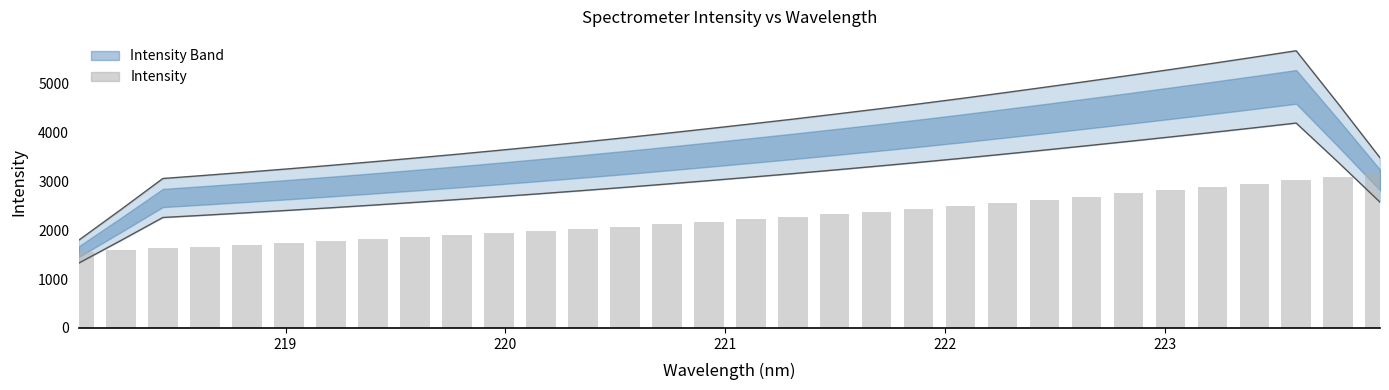

What is the value of the 12th bar from the left?

1983.1